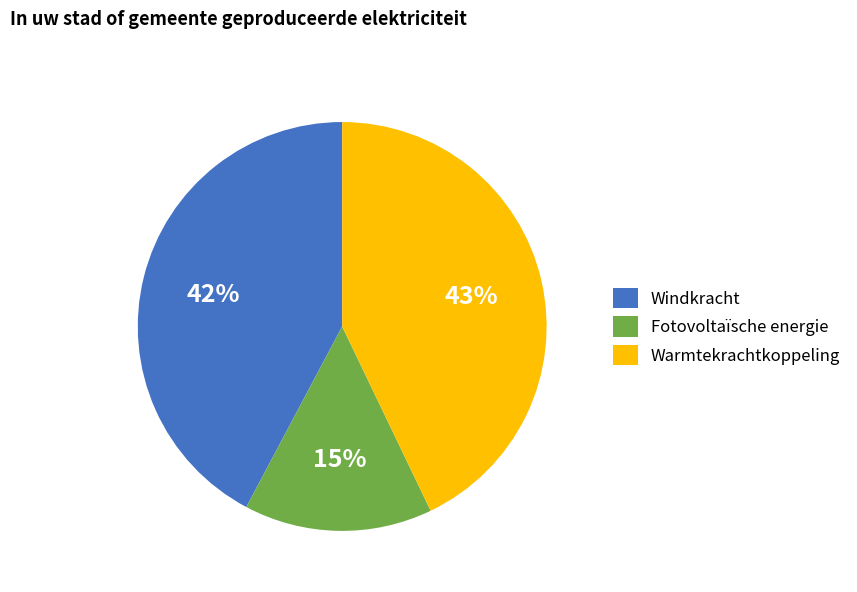

Which category has the biggest portion of the pie?

Warmtekrachtkoppeling